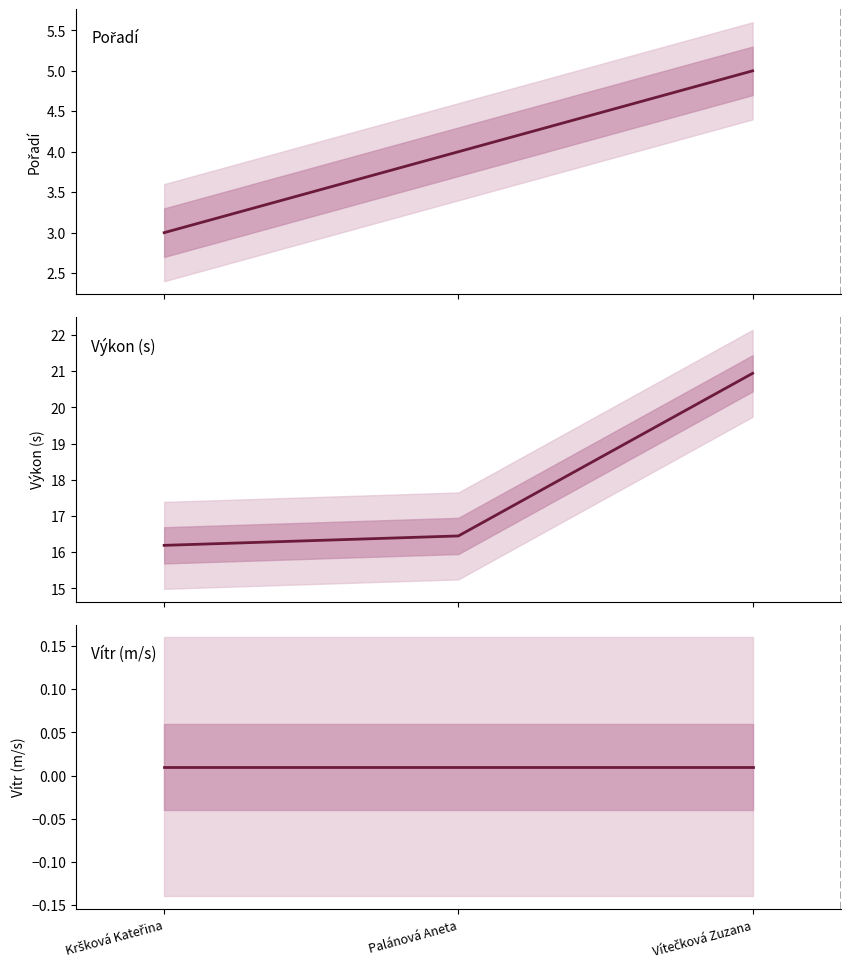

Where is Pořadí nearest to the value 4?

Palánová Aneta